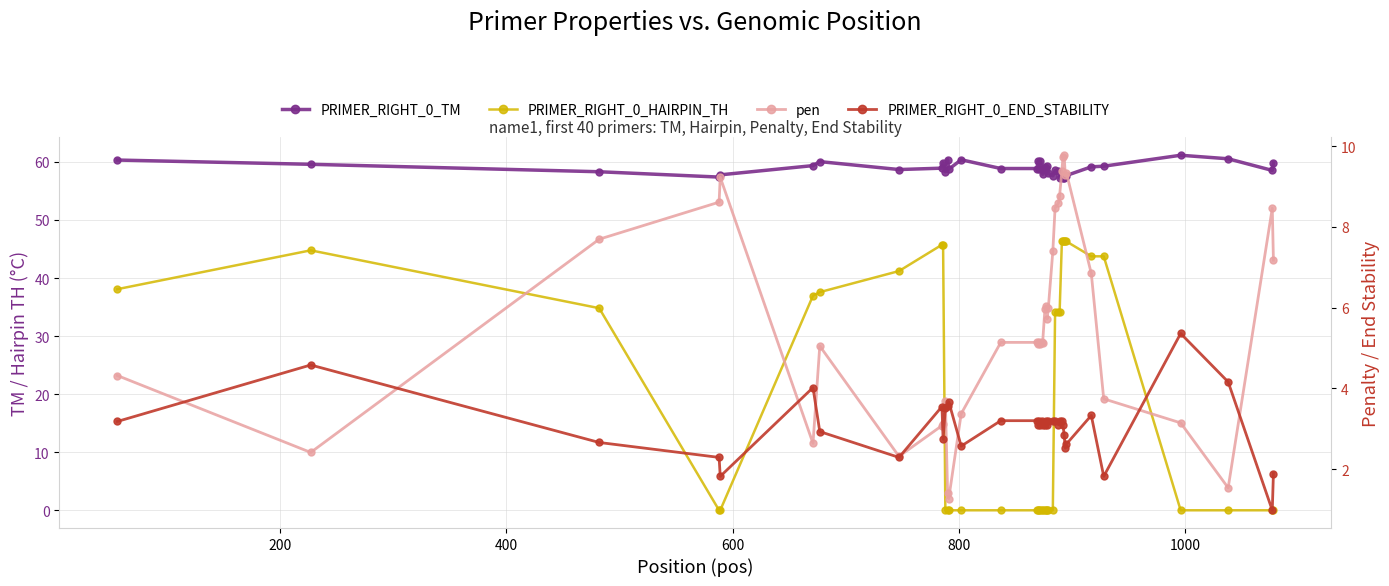

What are all the series names shown in the legend?

PRIMER_RIGHT_0_TM, PRIMER_RIGHT_0_HAIRPIN_TH, pen, PRIMER_RIGHT_0_END_STABILITY